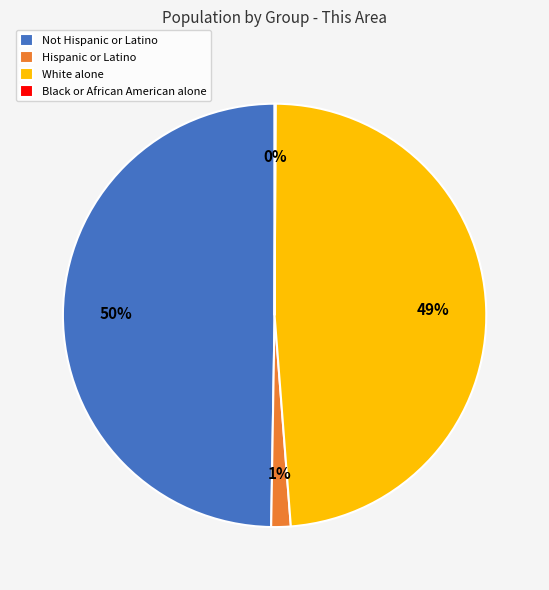

What percentage is the White alone slice, to the nearest percent?

49%